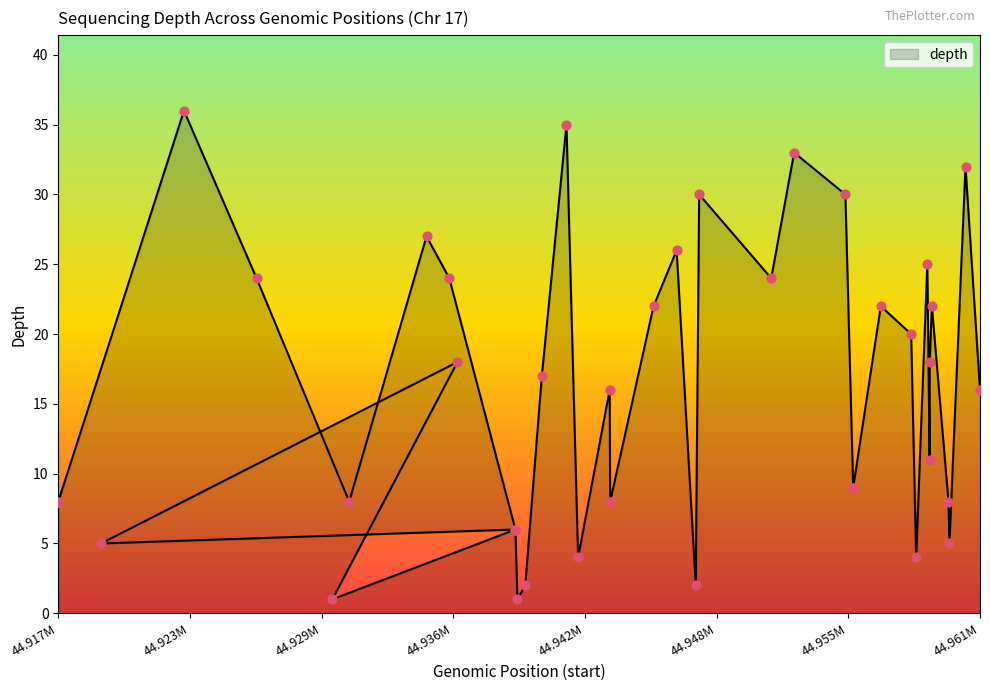

What is the ratio of the value at 44916621 to the value at 44938726?

8.0